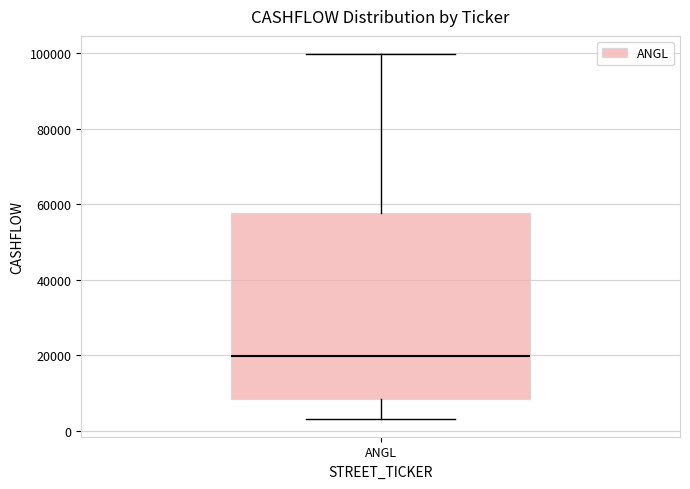

Read this box plot against the y-axis: the position of the median line, the range covered by the box, and the ends of both whiskers. The values are not printed on the chart, so give them approximately, as read against the axis.

median 20000, box 8000 to 58000, whiskers 4000 to 100000